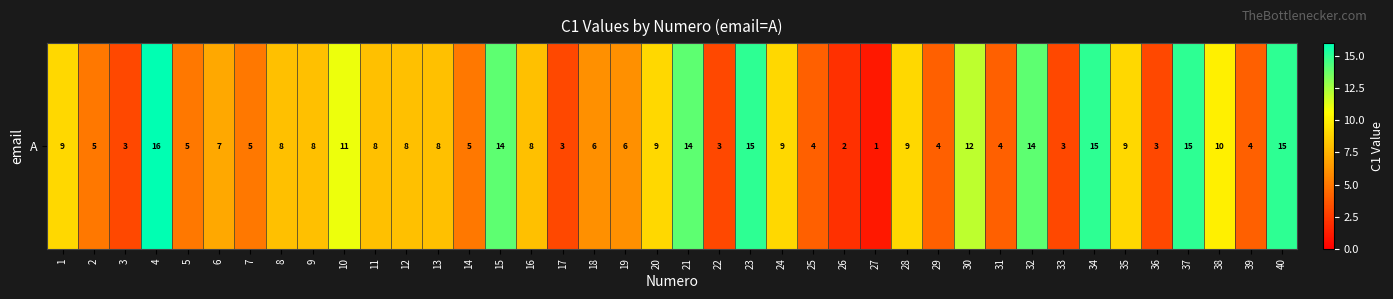

What is the difference between the values at 34 and 30?

3